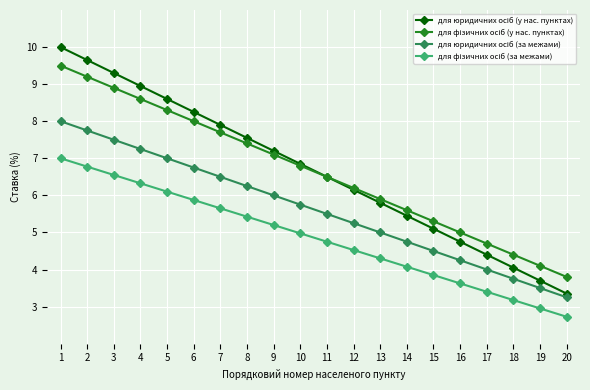

What is the greatest value displayed?

10.0